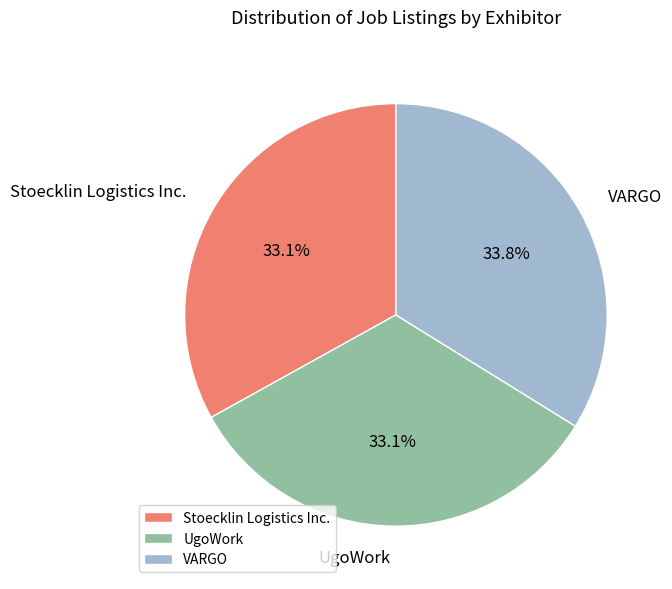

Does Stoecklin Logistics Inc. account for over 50% of the chart?

No